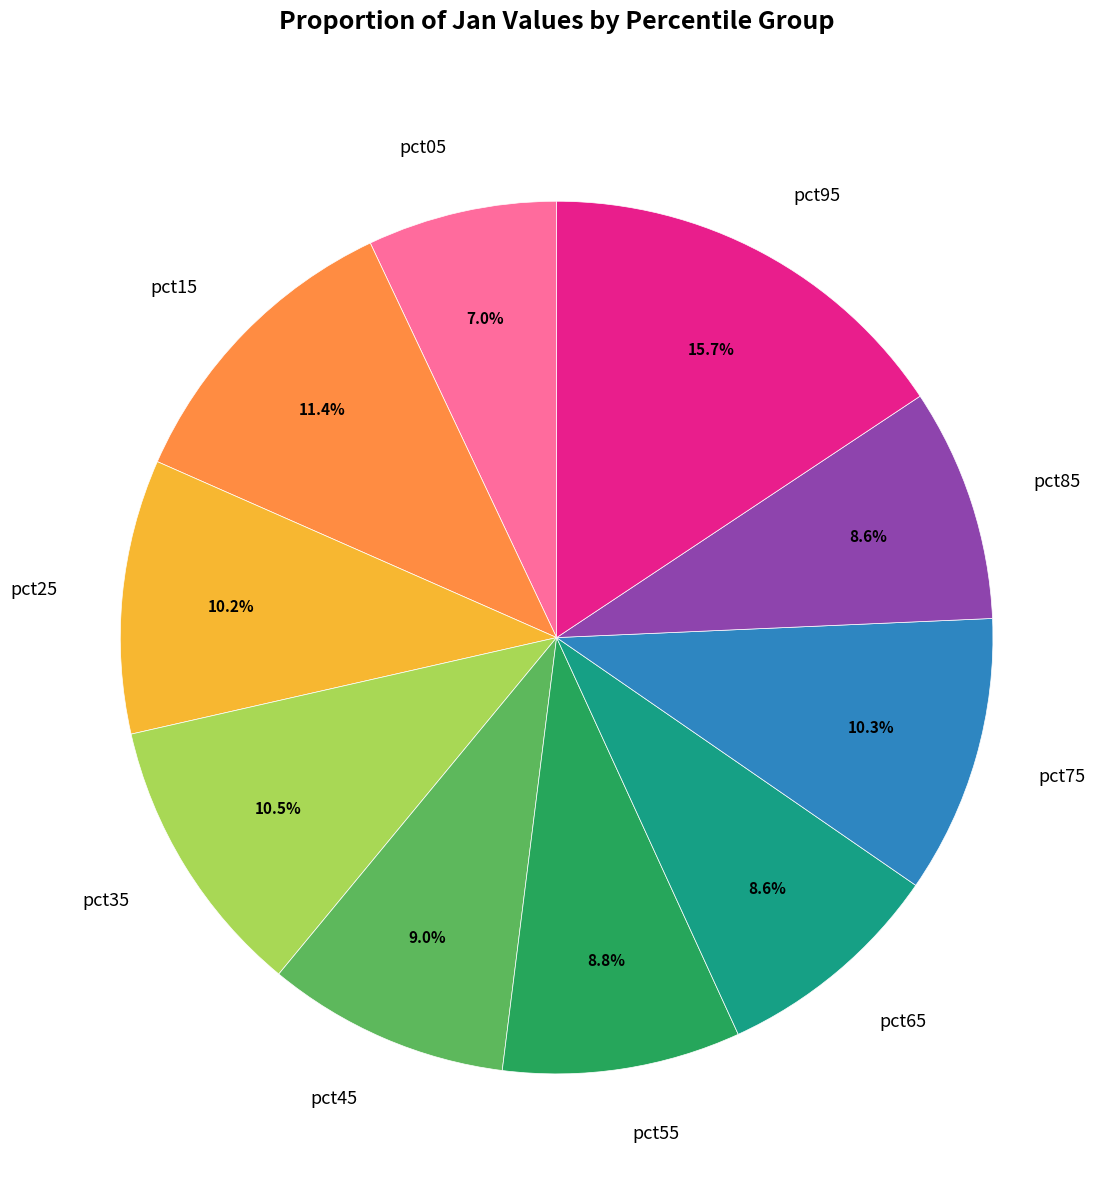

To the nearest percent, what percentage of the pie is pct65?

9%